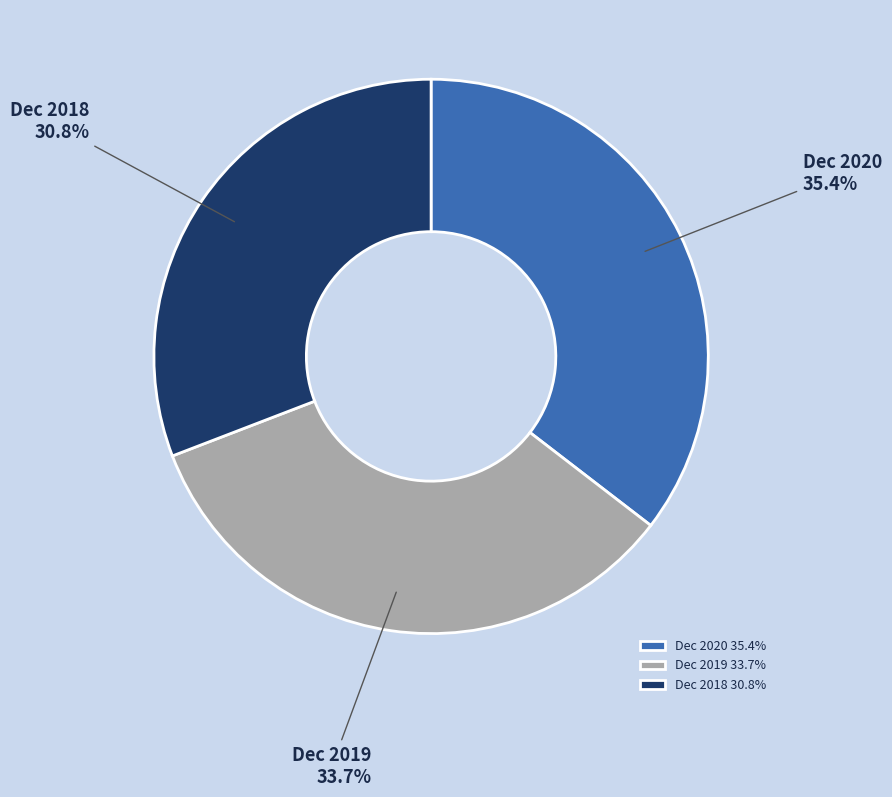

Does Dec 2020 represent more than half of the total?

No